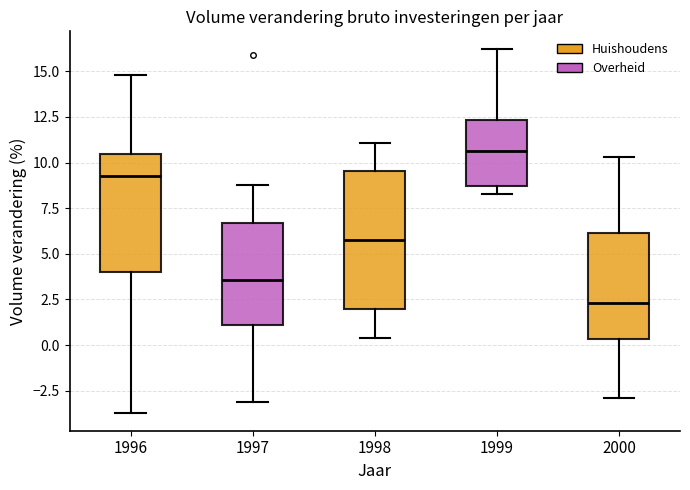

Where does the lower whisker of the box at x = 2000 end on the y-axis? The values are not printed on the chart, so give them approximately, as read against the axis.

-3.0